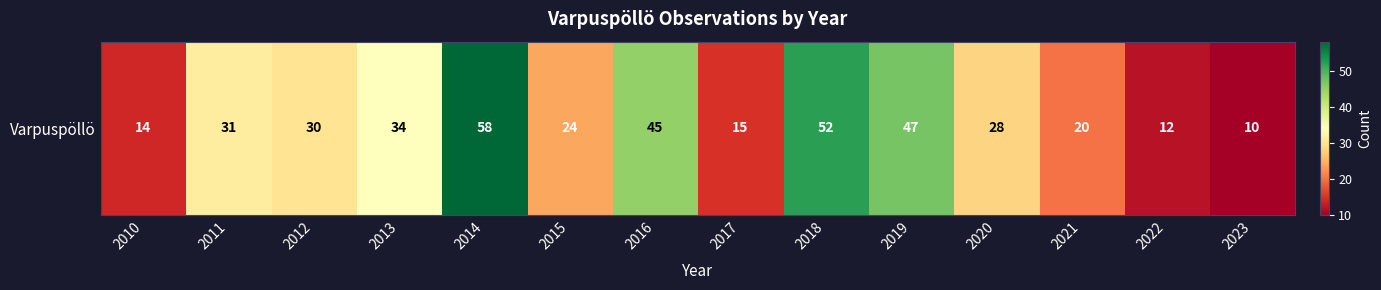

How many distinct data groups are displayed?

1